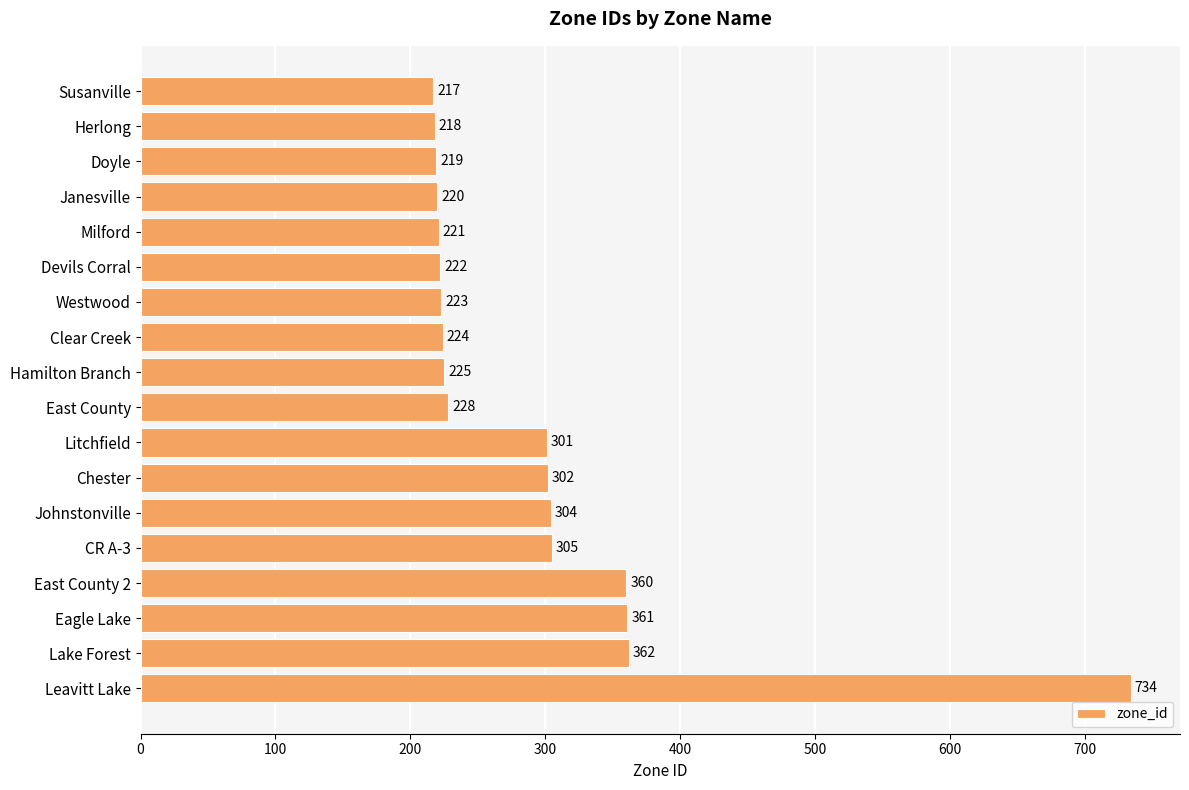

What is the minimum value shown in the chart?

217